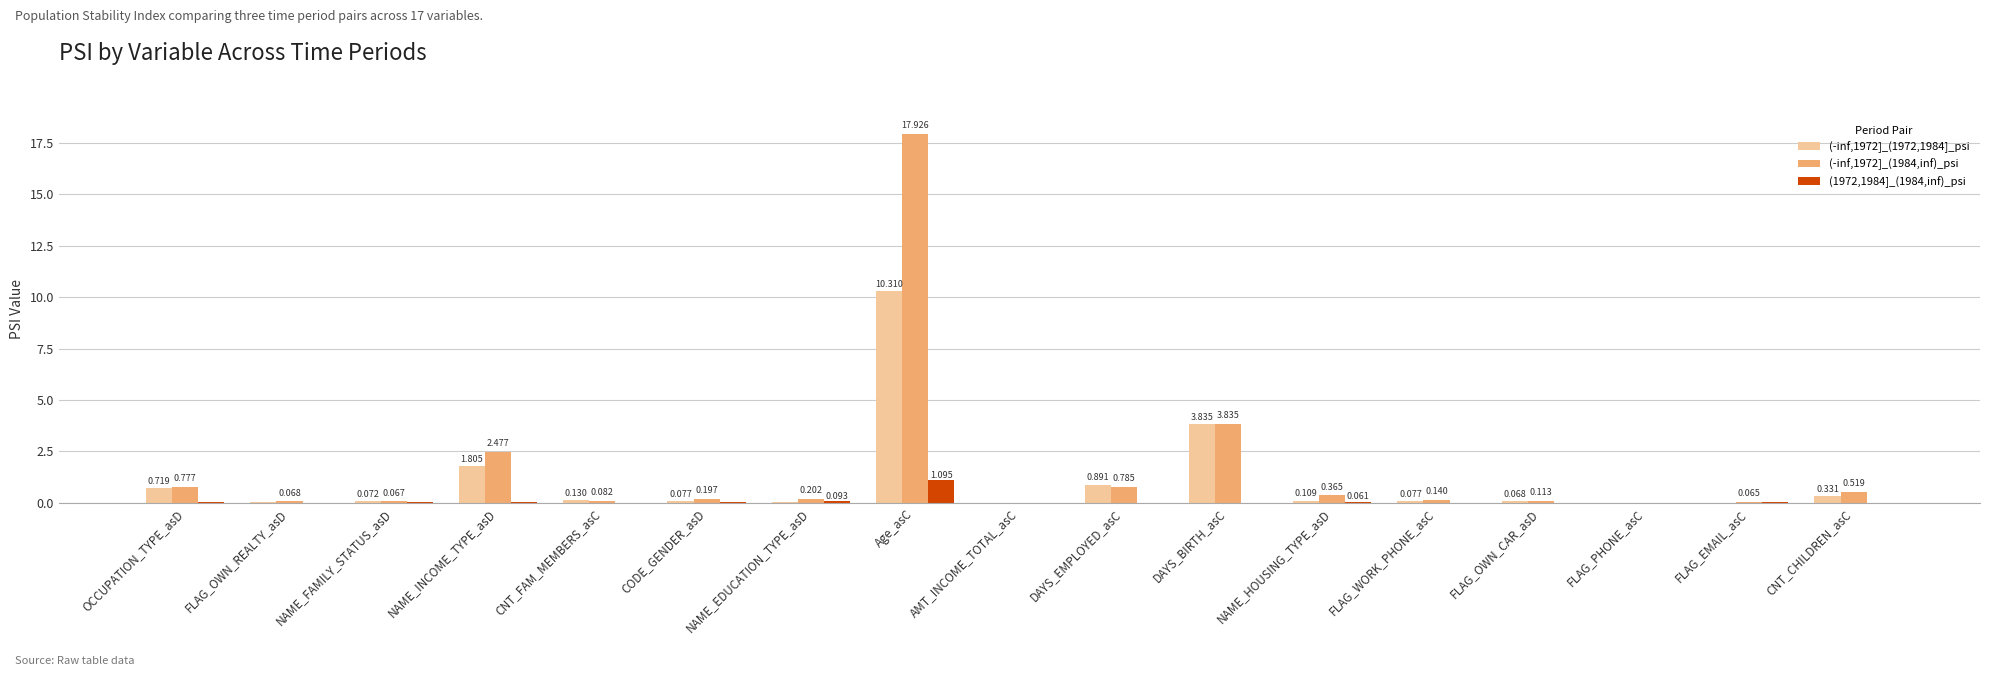

Is the value of (-inf,1972]_(1972,1984]_psi at DAYS_BIRTH_asC greater than the value of (-inf,1972]_(1984,inf)_psi at AMT_INCOME_TOTAL_asC?

Yes